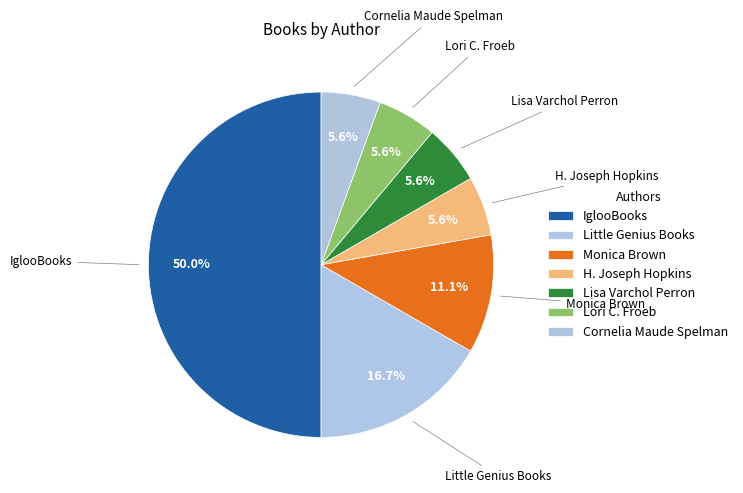

How many segments does this pie chart have?

7